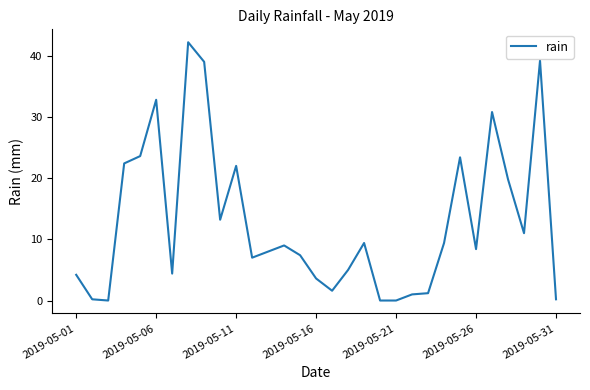

How many lines are shown in the chart?

1